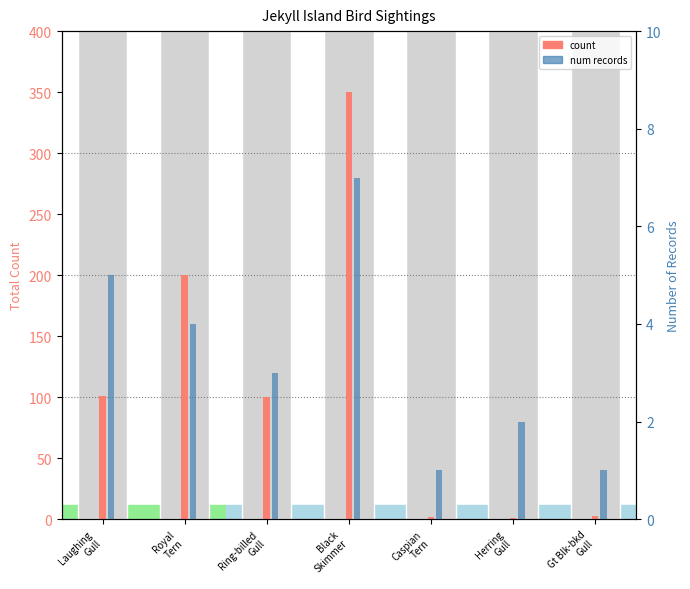

What is the difference between the maximum and minimum values in the count series?

349